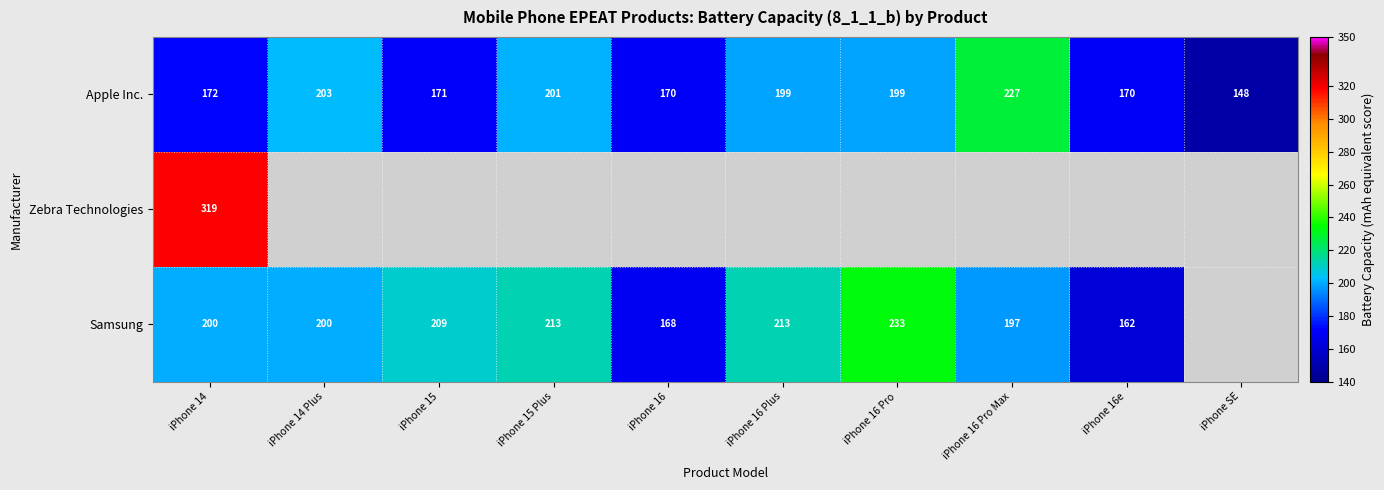

At which category is the sum across all series the highest?

iPhone 14